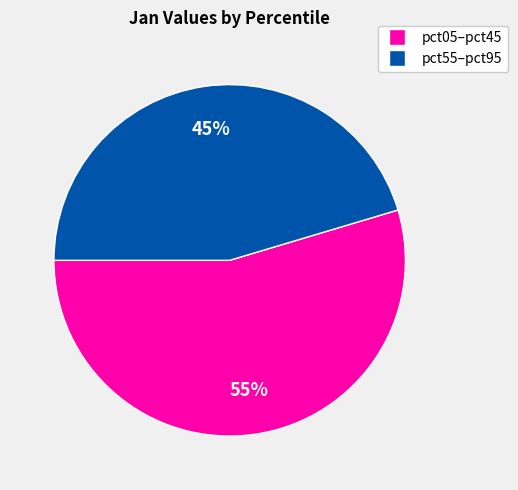

Is there any slice that represents more than half of the pie?

Yes